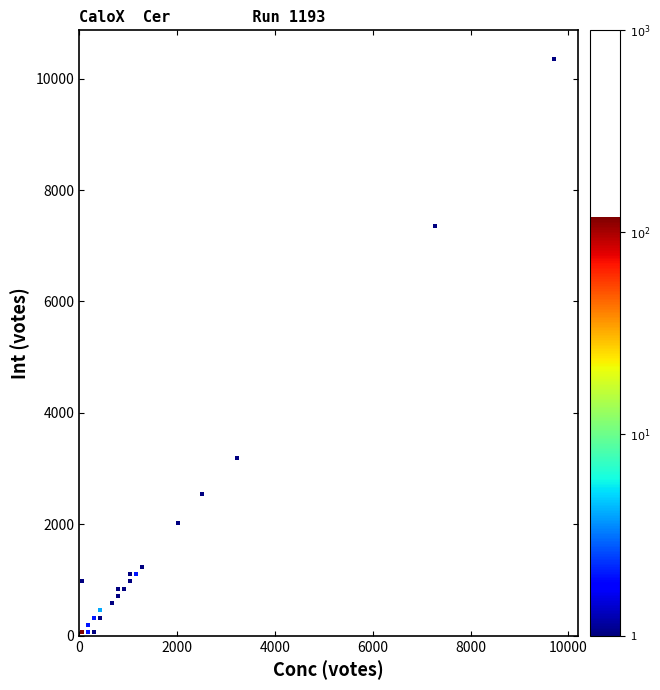

What is the range of X values (max minus min)?

9648.9